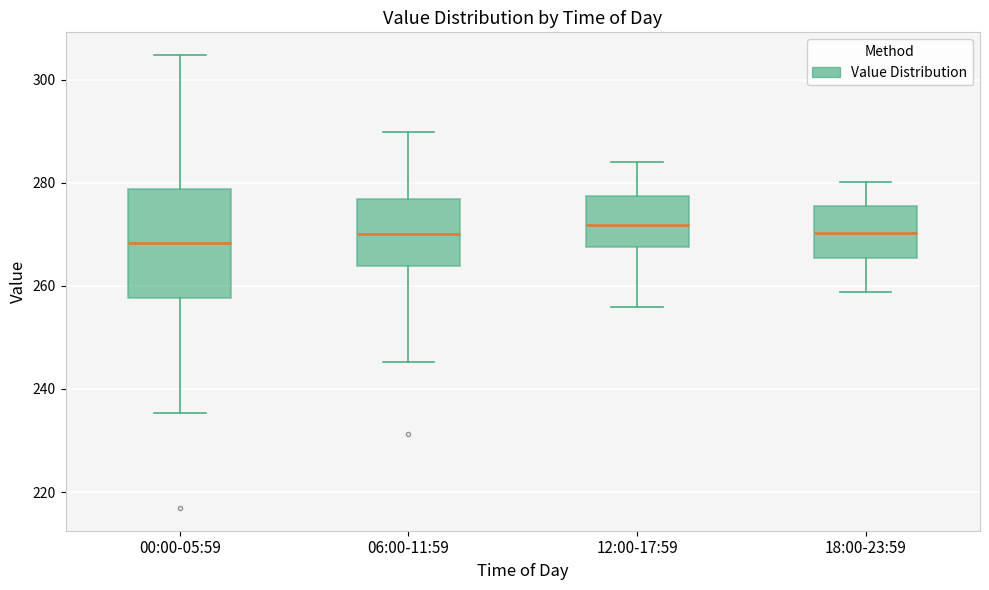

Reading left to right, transcribe this box plot: for each box, give where its median line is, the range the box spans, and where its two whiskers end, as read against the y-axis. The values are not printed on the chart, so give them approximately, as read against the axis.

00:00-05:59: median 268, box 258 to 278, whiskers 236 to 304
06:00-11:59: median 270, box 264 to 276, whiskers 246 to 290
12:00-17:59: median 272, box 268 to 278, whiskers 256 to 284
18:00-23:59: median 270, box 266 to 276, whiskers 258 to 280